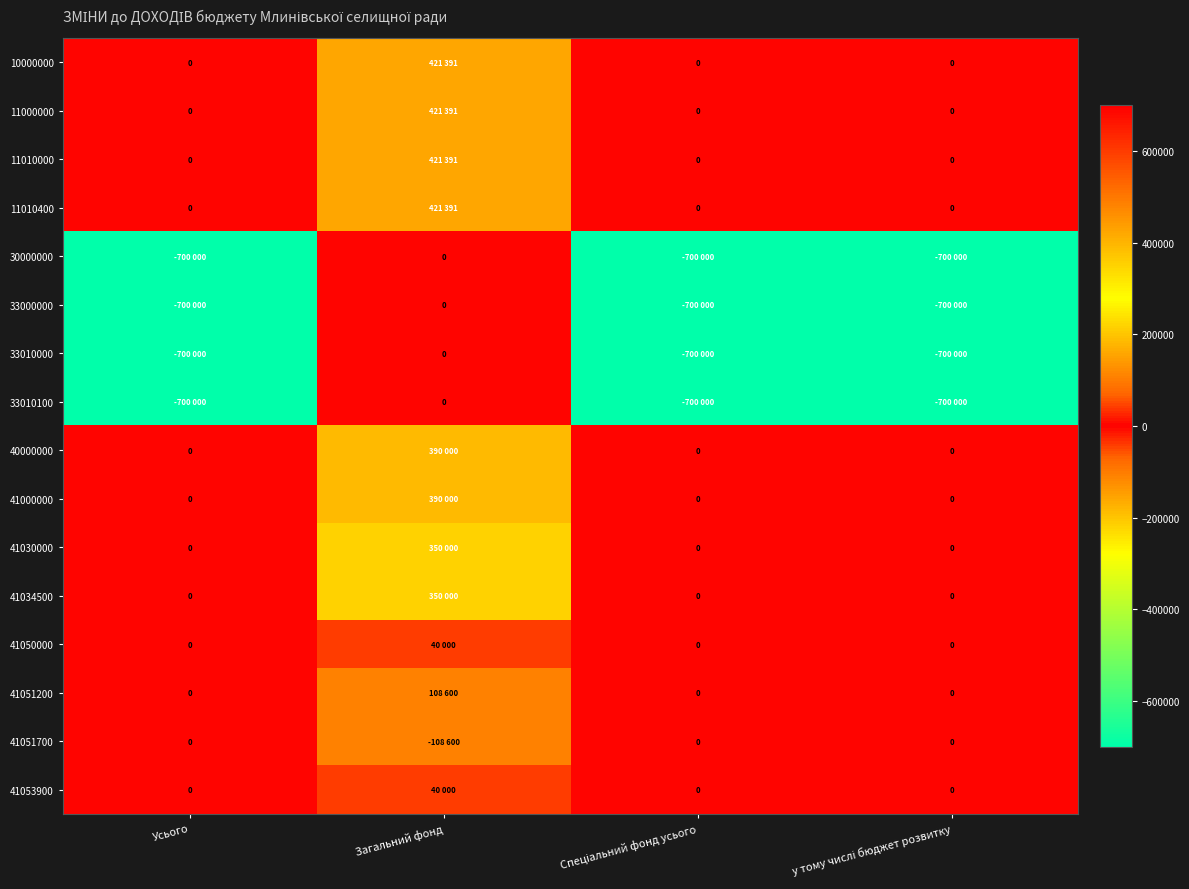

How many categories are shown in the chart?

4